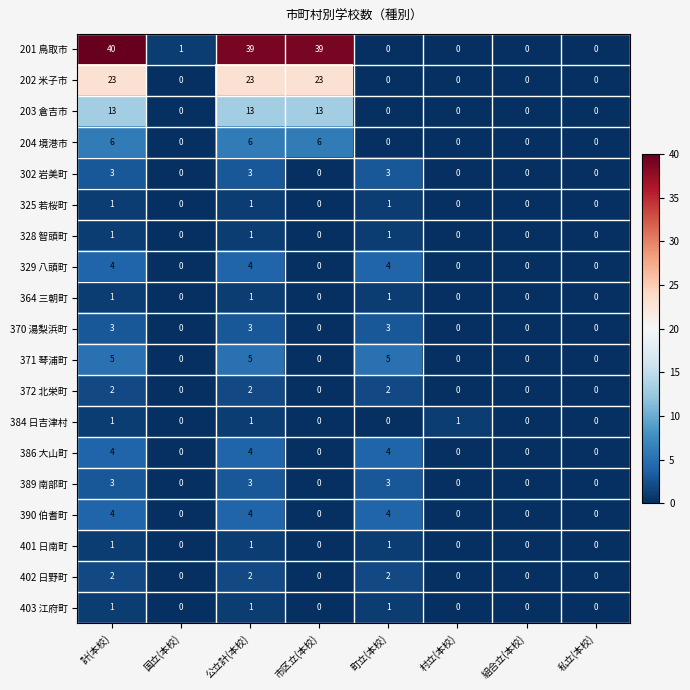

How many 384 日吉津村 values are between 0 and 1?

8